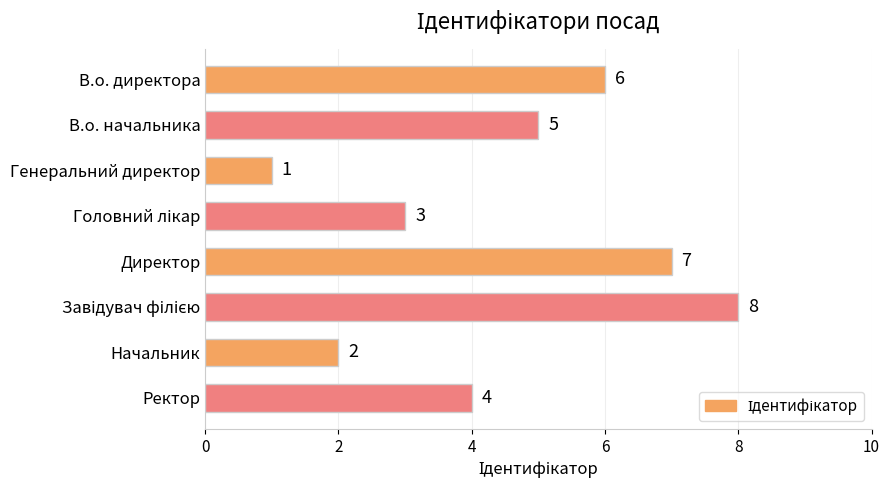

What is the sum of all values?

36